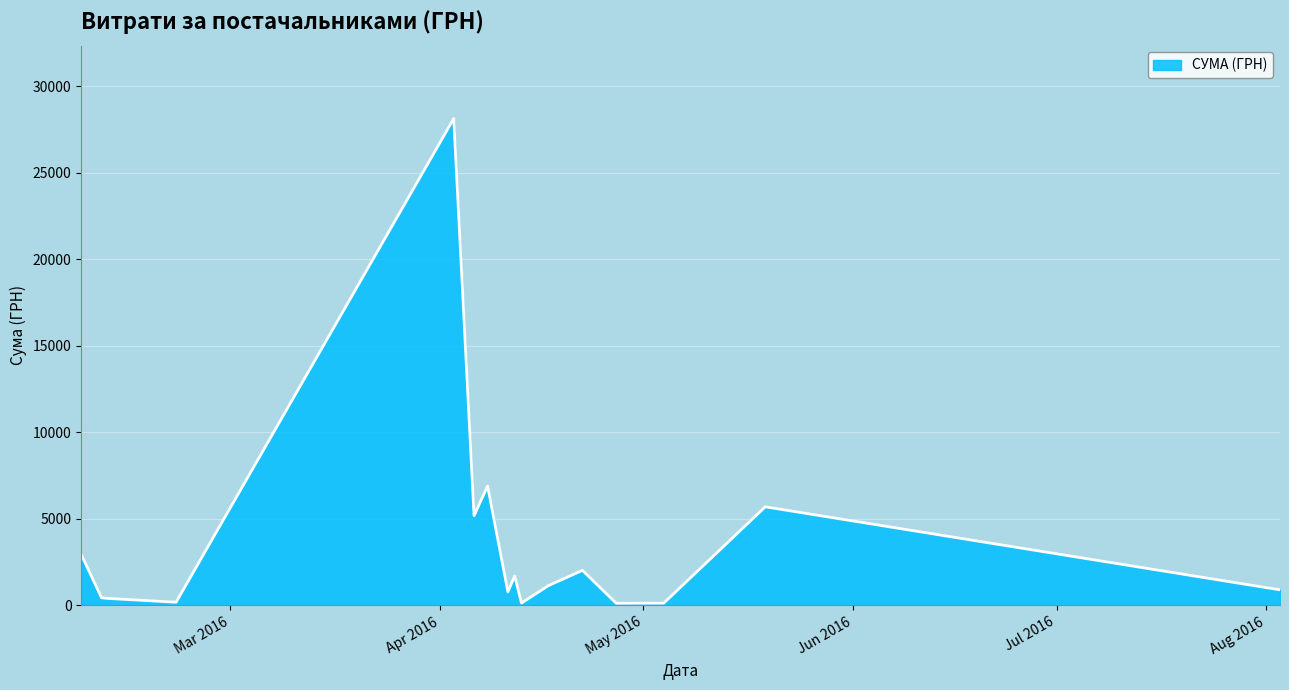

What is the sum of all values?

56759.6